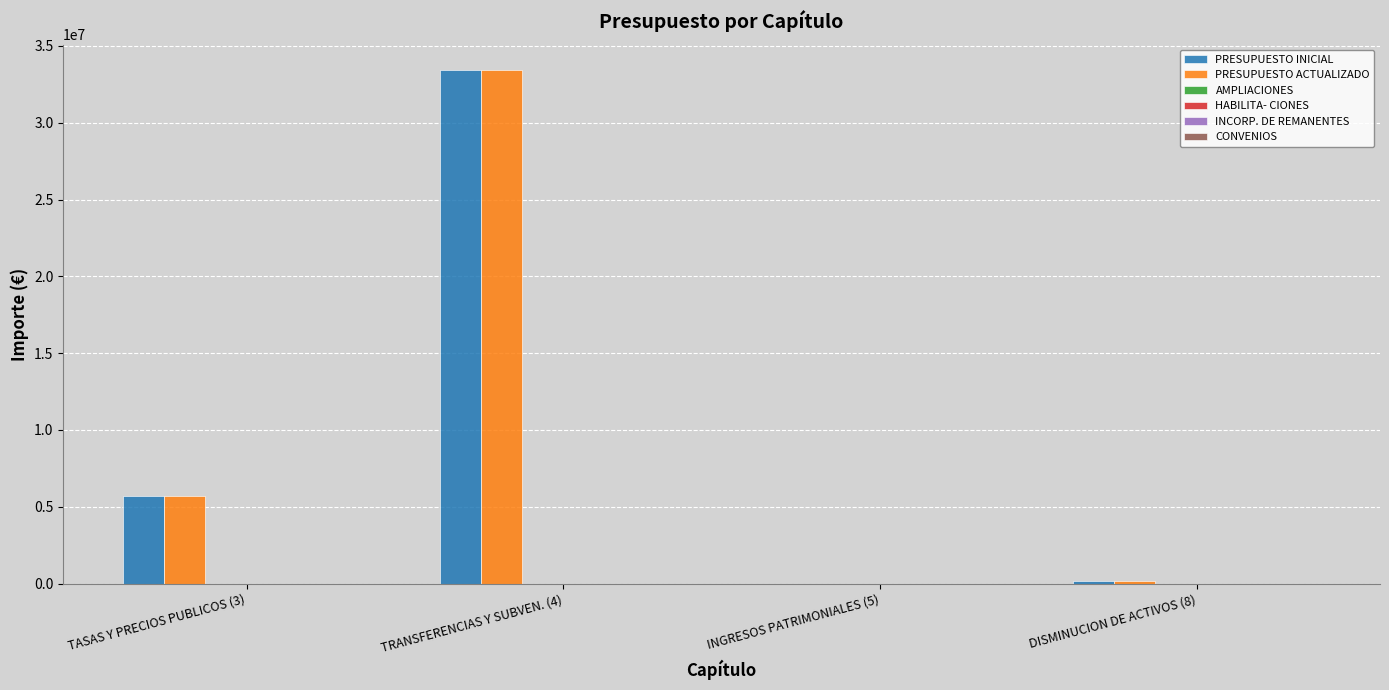

What is the sum of all PRESUPUESTO INICIAL values?

39239000